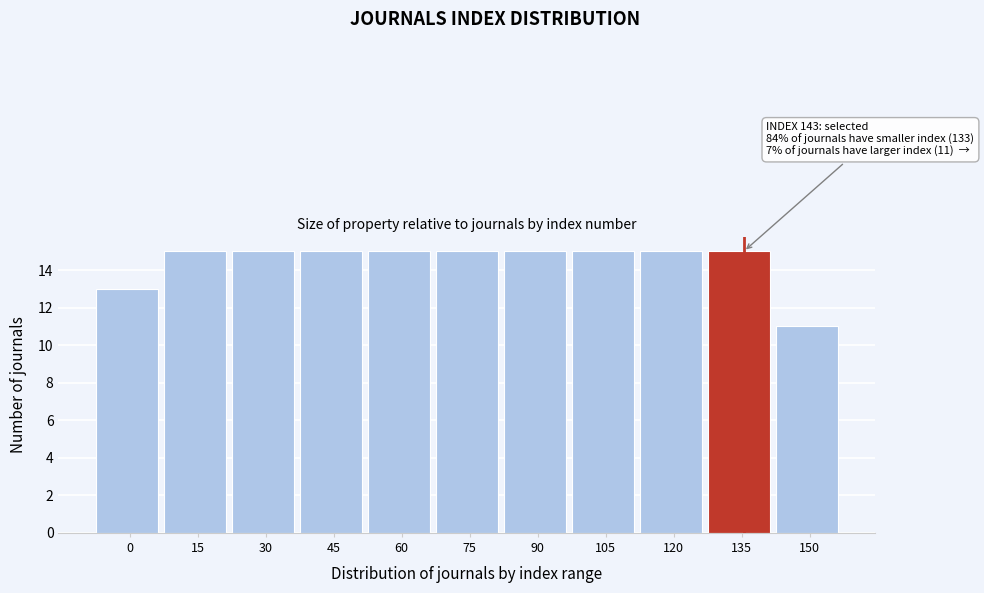

Reading left to right, list all the values displayed in this chart.

0=13	15=15	30=15	45=15	60=15	75=15	90=15	105=15	120=15	135=15	150=11